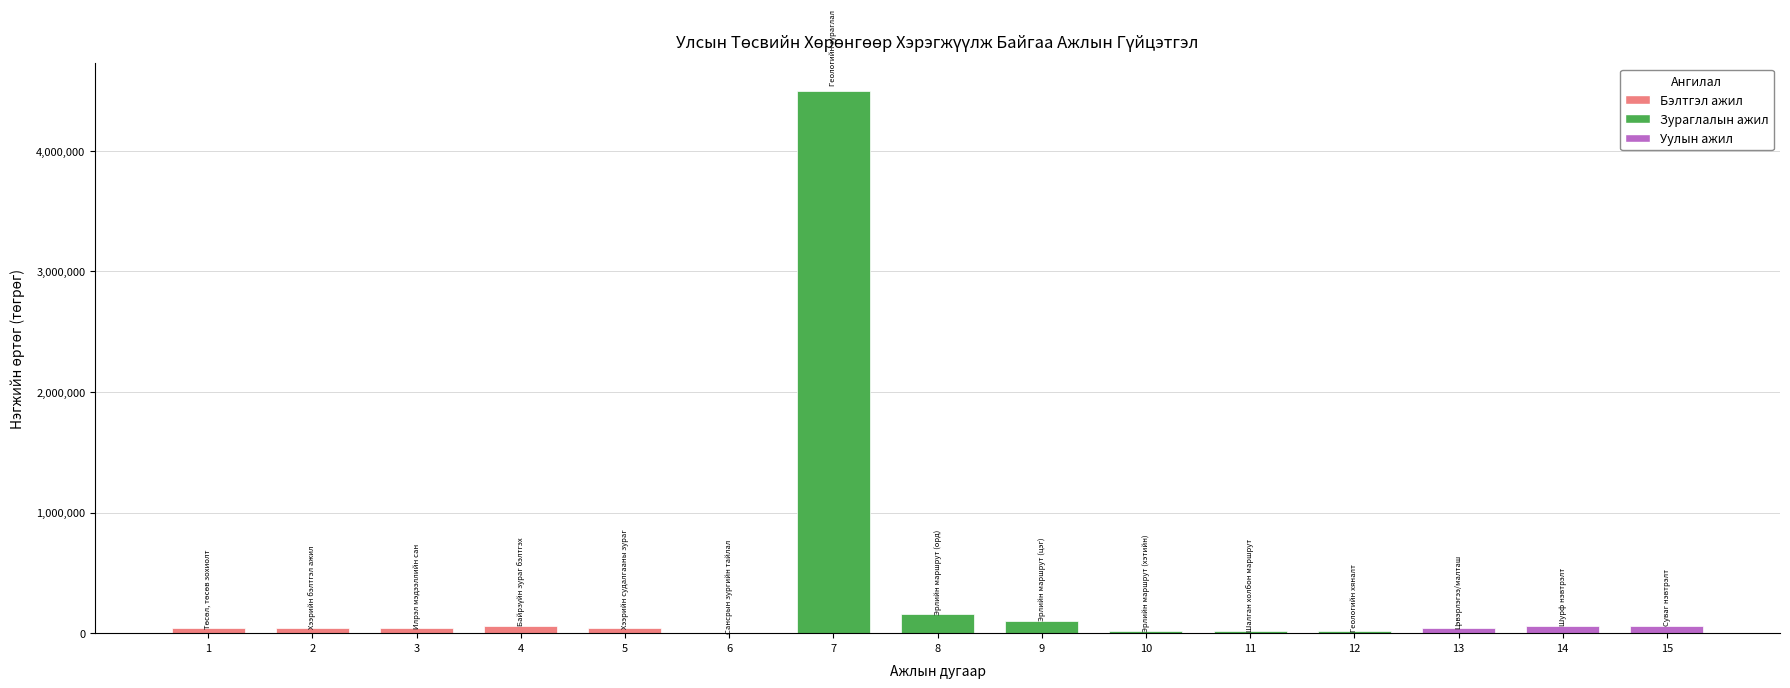

Is it true that the value at 7 is 4500000.0?

True